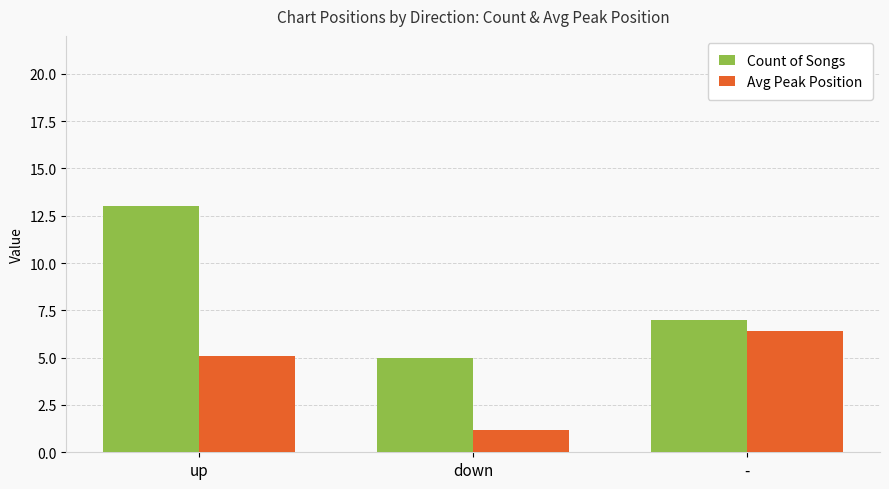

What position from the right is -?

1